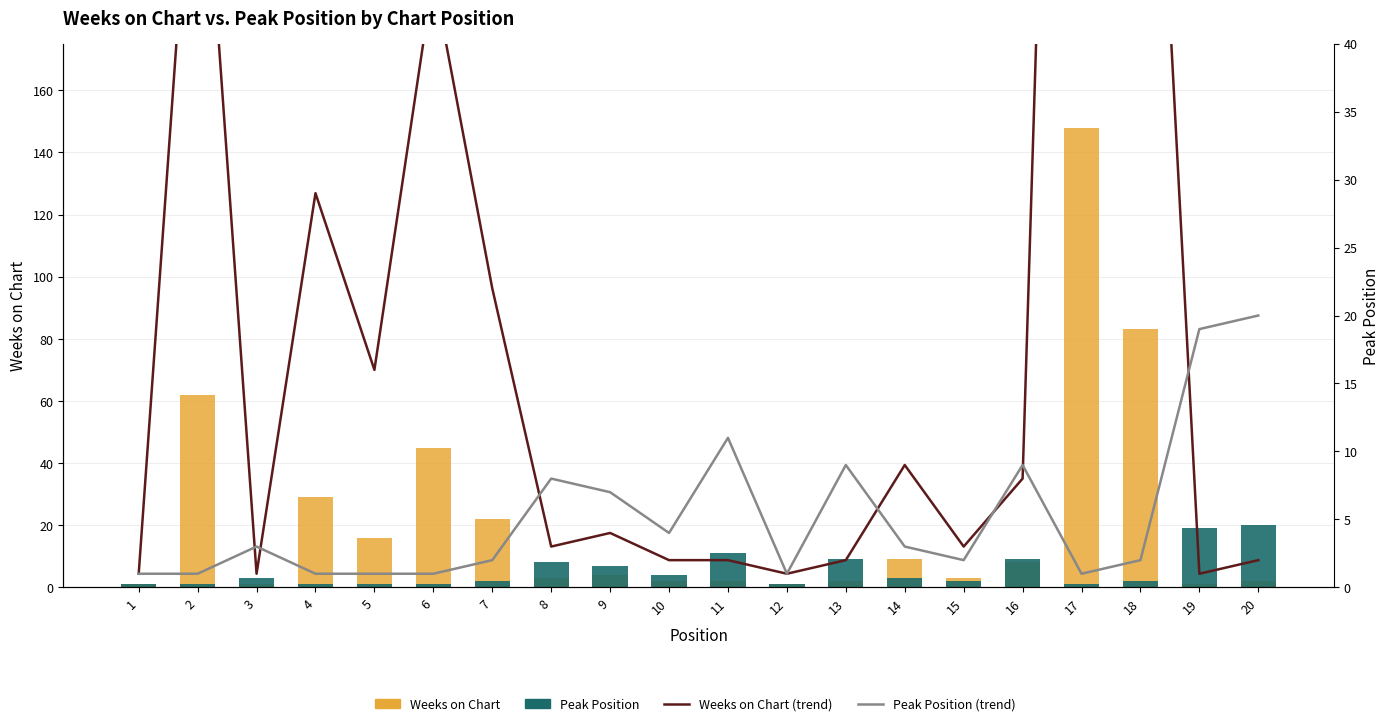

How many groups of bars are there?

20